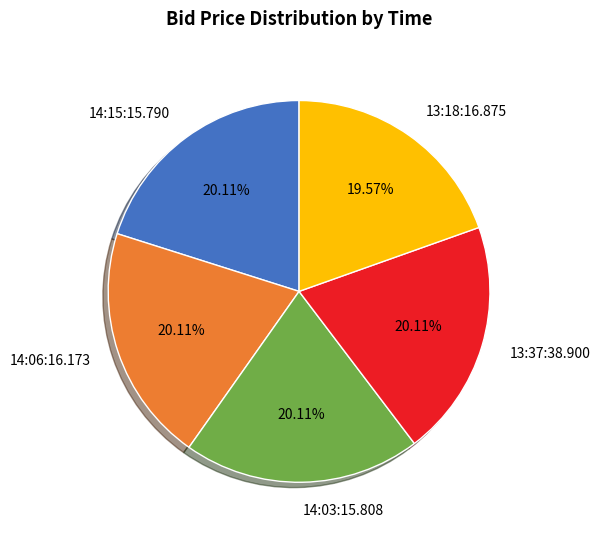

Do 13:37:38.900 and 13:18:16.875 together represent more than half of the pie?

No